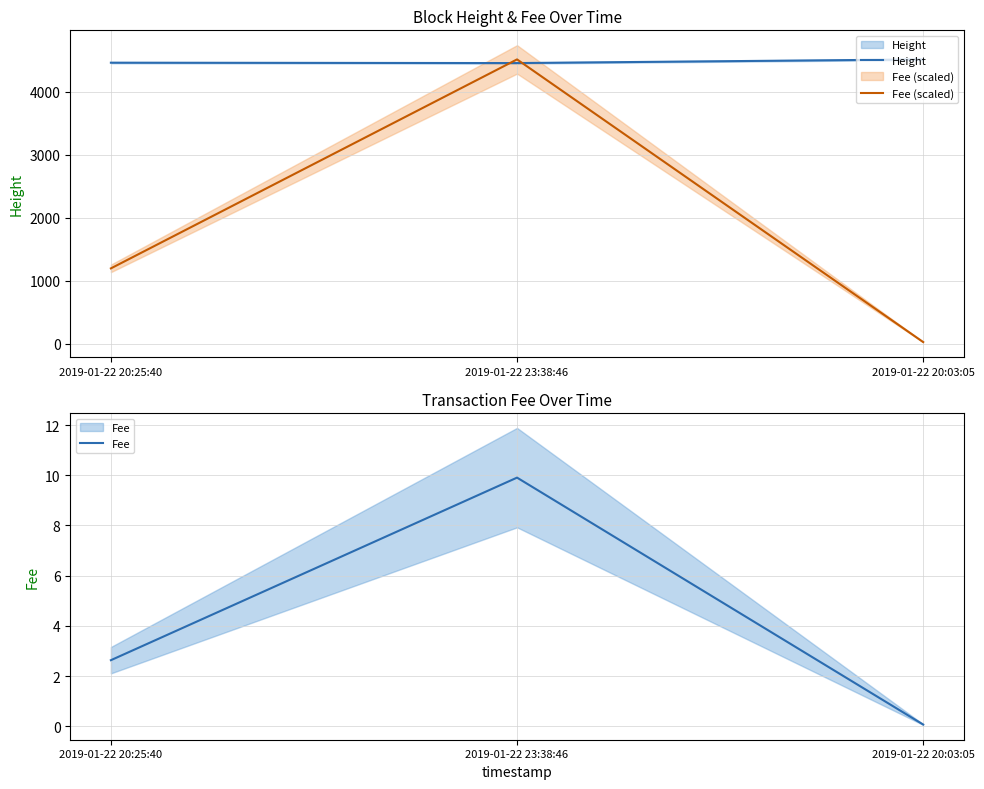

At which label is Fee (scaled) closest to 2269?

2019-01-22 20:25:40